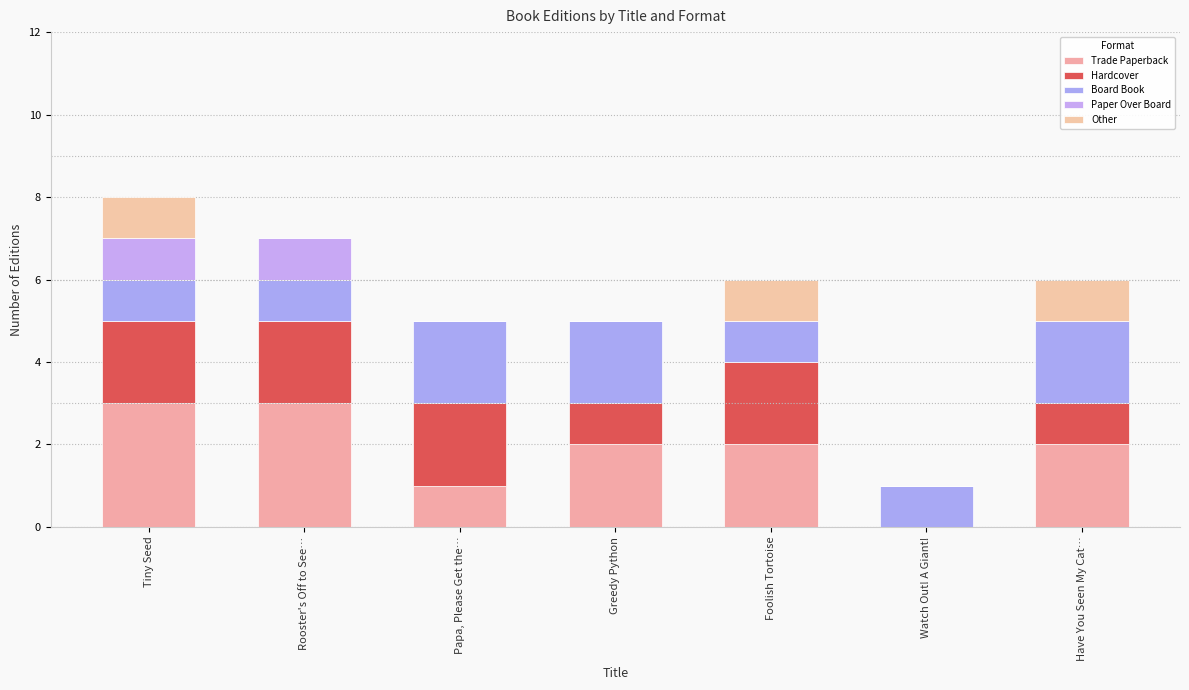

How many series are shown in this chart?

5